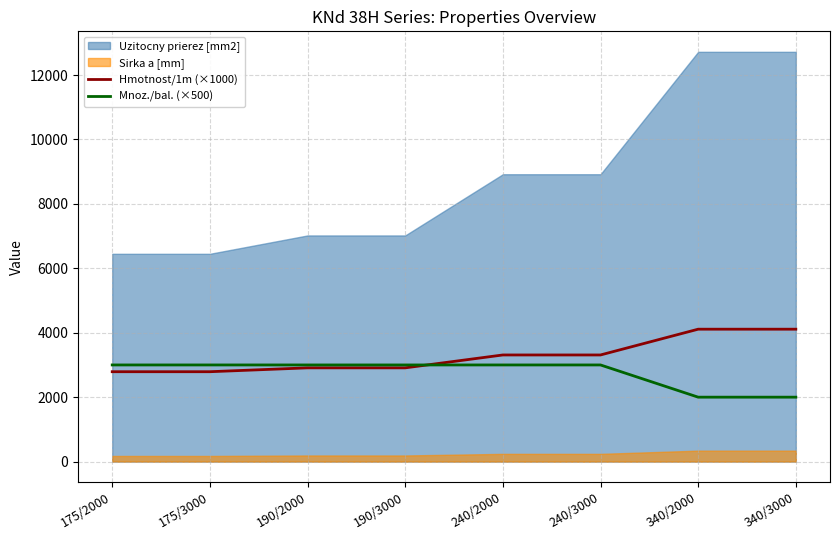

What is the lowest value of the Mnoz./bal. (×500) series?

2000